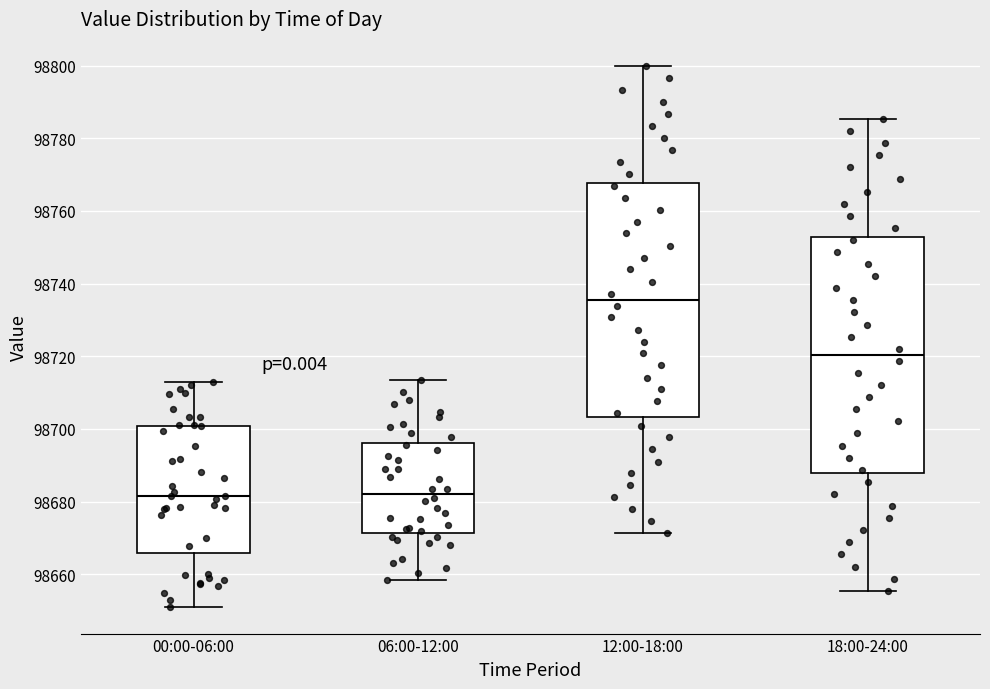

Reading left to right, read every box against the y-axis: the position of its median line, the range the box covers, and the ends of its whiskers. The values are not printed on the chart, so give them approximately, as read against the axis.

00:00-06:00: median 98682, box 98666 to 98700, whiskers 98652 to 98712
06:00-12:00: median 98682, box 98672 to 98696, whiskers 98658 to 98714
12:00-18:00: median 98736, box 98704 to 98768, whiskers 98672 to 98800
18:00-24:00: median 98720, box 98688 to 98752, whiskers 98656 to 98786